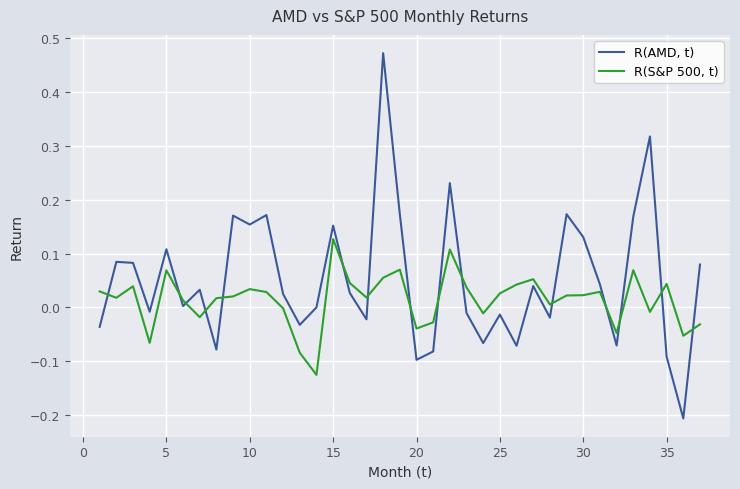

Which series has the largest total across all categories?

R(AMD, t)